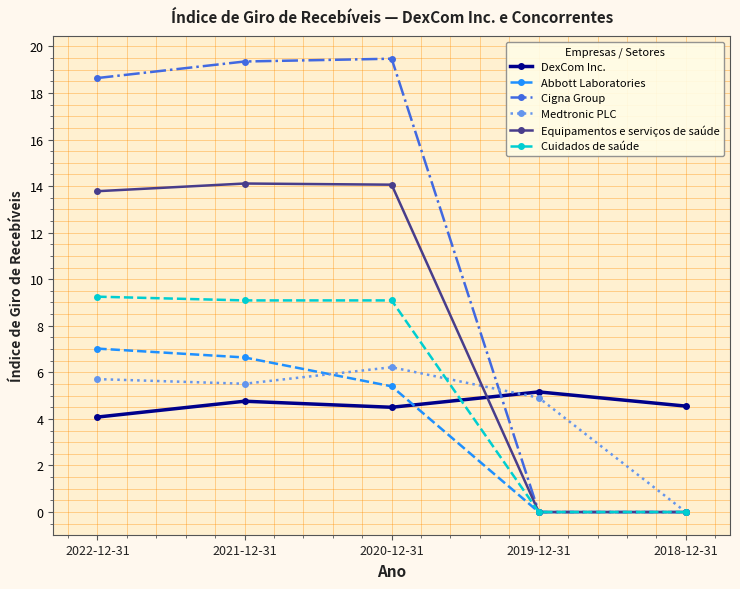

What is the average value of the Cuidados de saúde series?

5.5